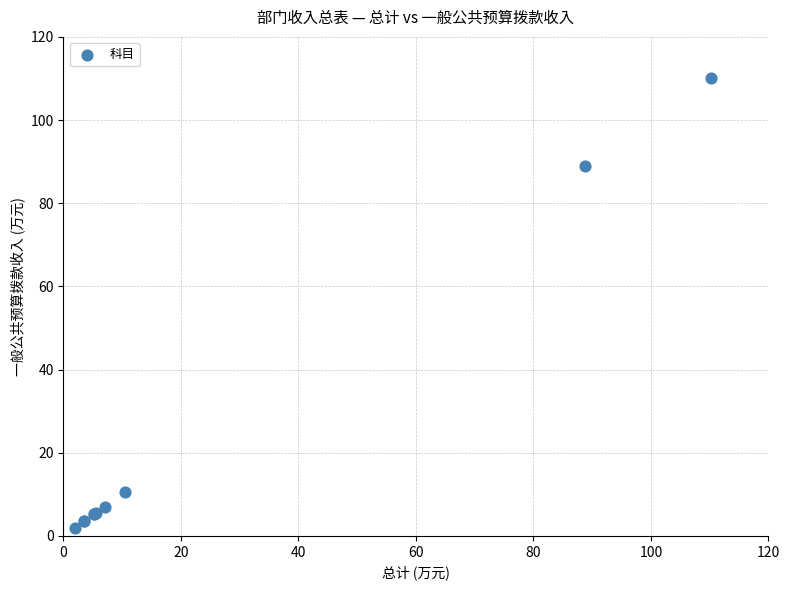

What Y value in the scatter plot is closest to 56?

88.9